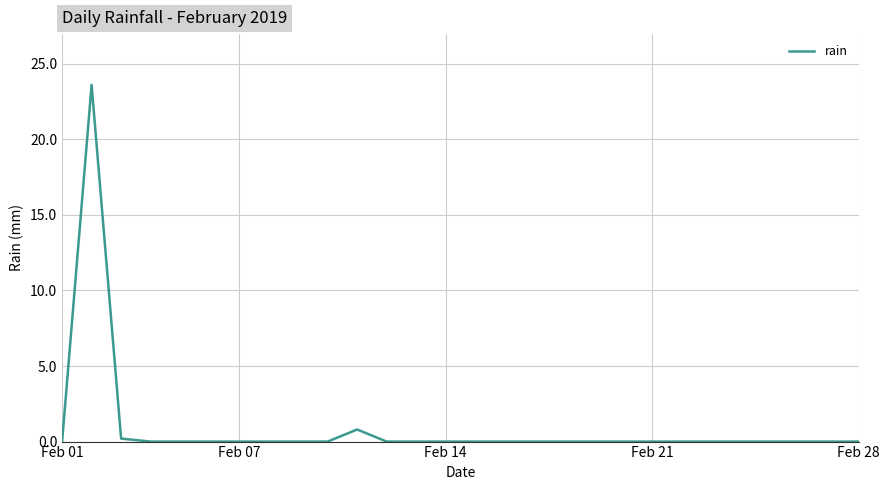

What is the greatest value displayed?

23.6